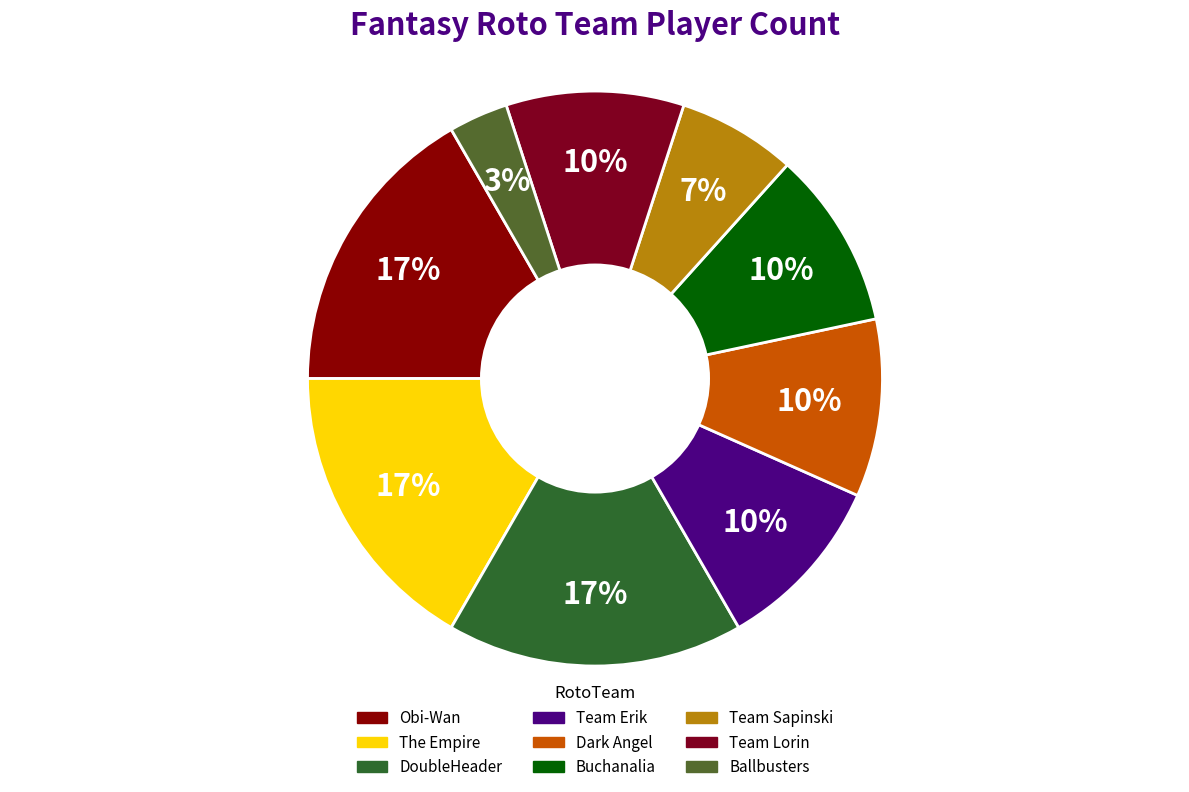

Which has a higher value, Buchanalia or Ballbusters?

Buchanalia